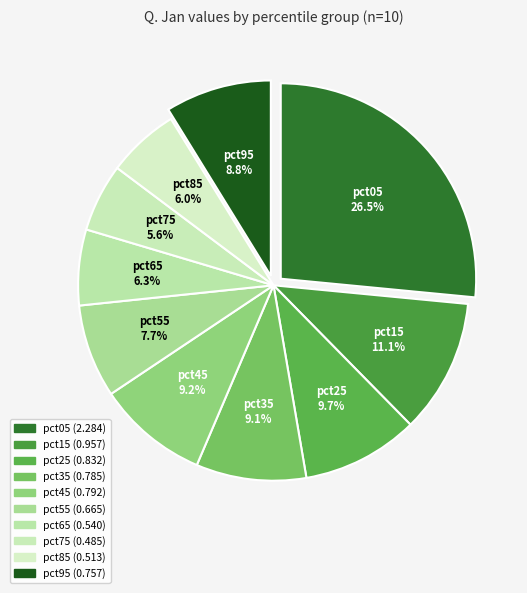

To the nearest percent, what portion does pct95 represent?

9%